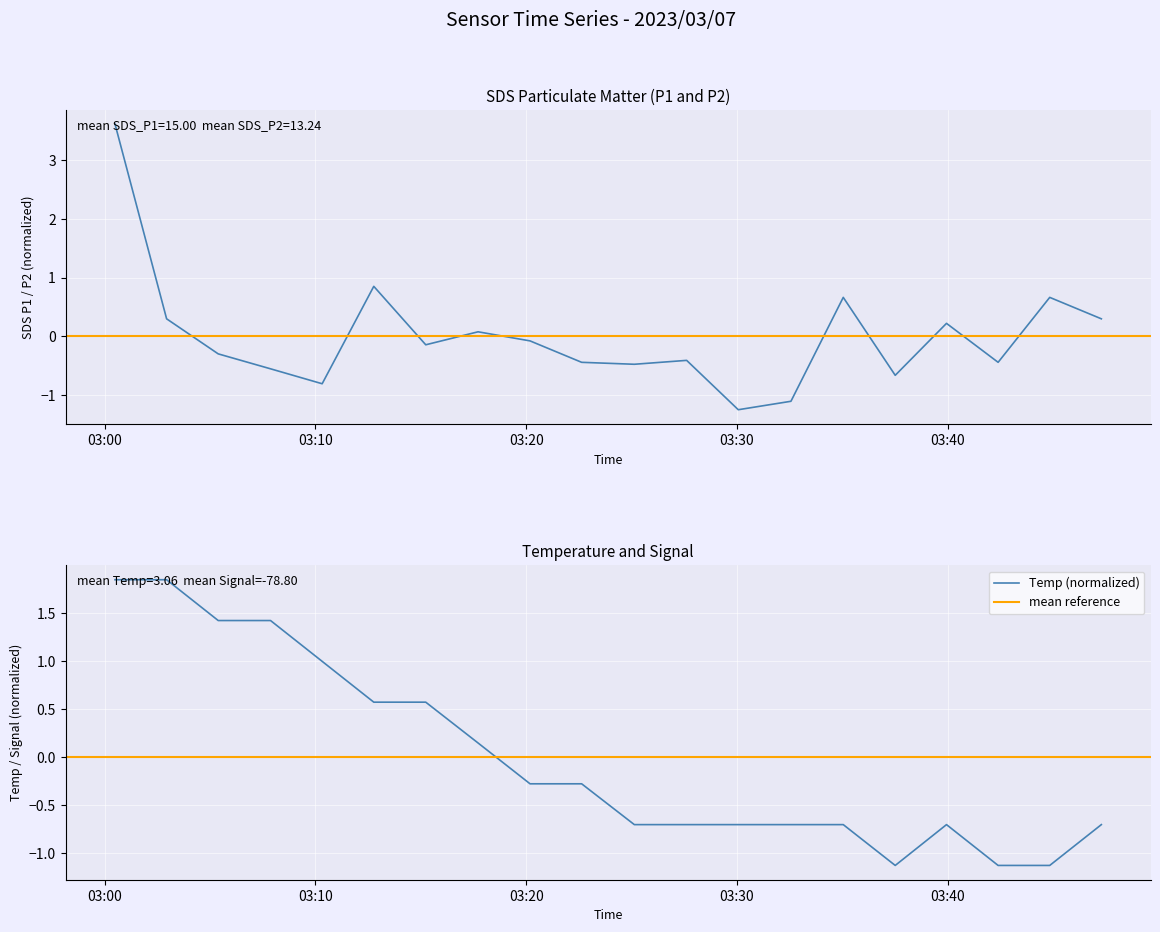

What is the label of the 18th point from the right?

2023/03/07 03:05:23